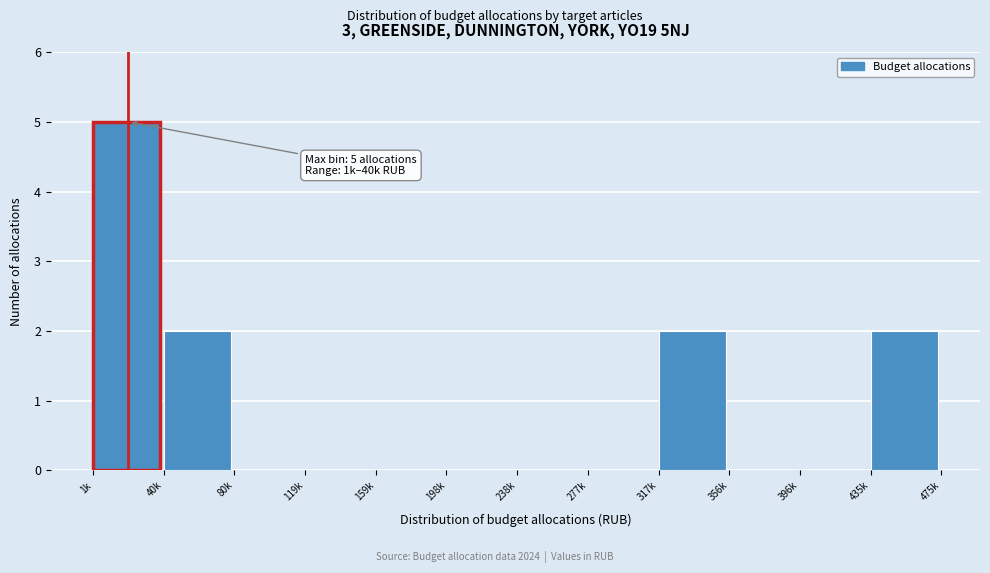

Reading left to right, transcribe all the data shown in this chart.

1k=5	40k=2	80k=0	119k=0	159k=0	198k=0	238k=0	277k=0	317k=2	356k=0	396k=0	435k=2